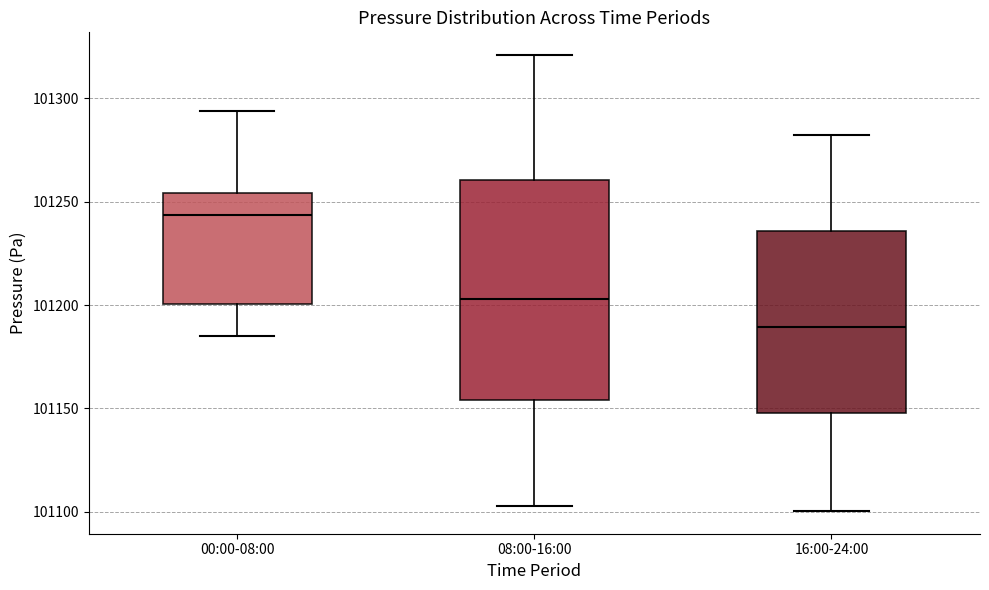

Reading left to right, read every box against the y-axis: the position of its median line, the range the box covers, and the ends of its whiskers. The values are not printed on the chart, so give them approximately, as read against the axis.

00:00-08:00: median 101245, box 101200 to 101255, whiskers 101185 to 101295
08:00-16:00: median 101205, box 101155 to 101260, whiskers 101105 to 101320
16:00-24:00: median 101190, box 101150 to 101235, whiskers 101100 to 101280